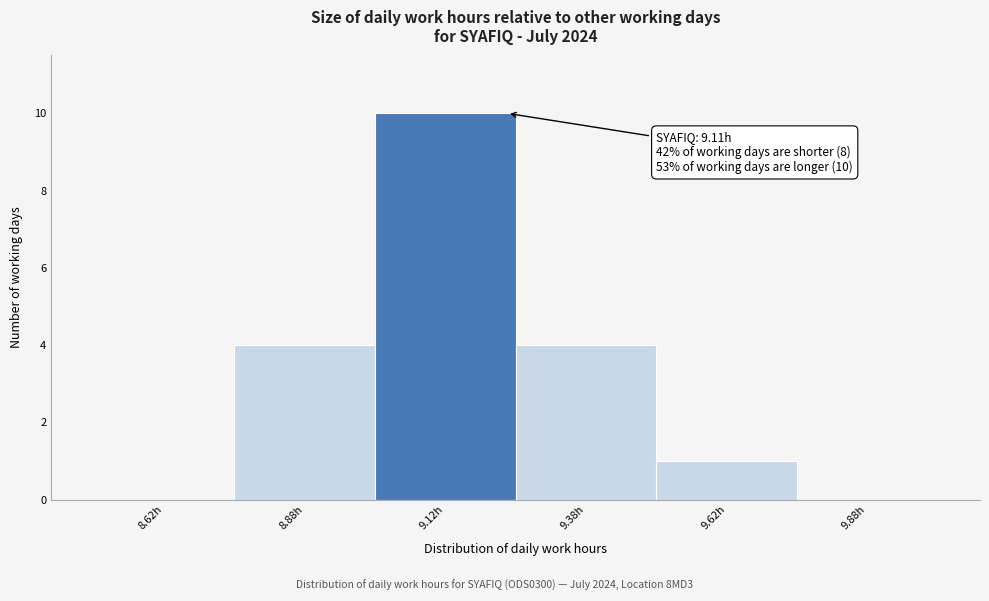

Which range on the x-axis has the tallest bar?

9.00 to 9.25